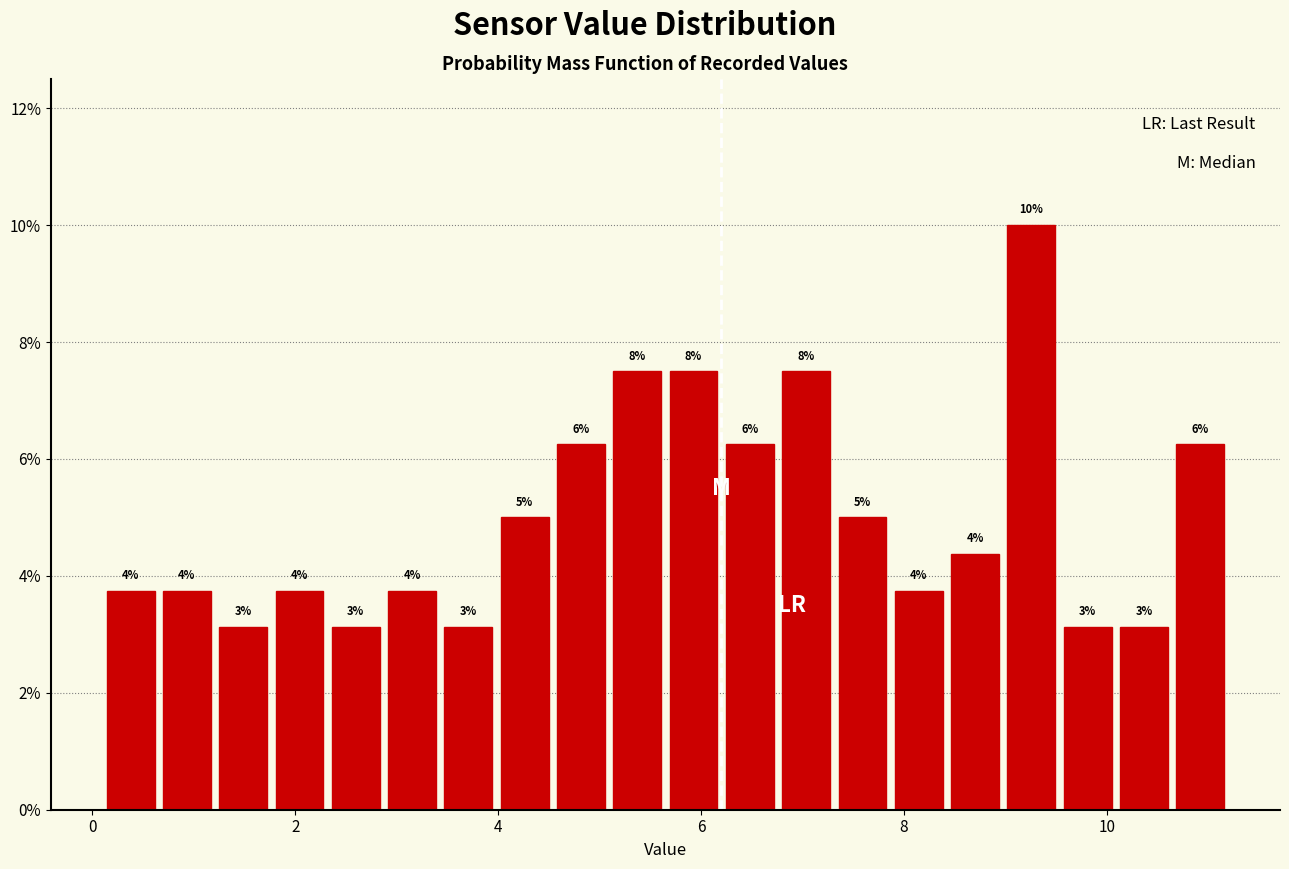

Read against the x-axis, roughly where is the centre of the tallest bar?

9.2